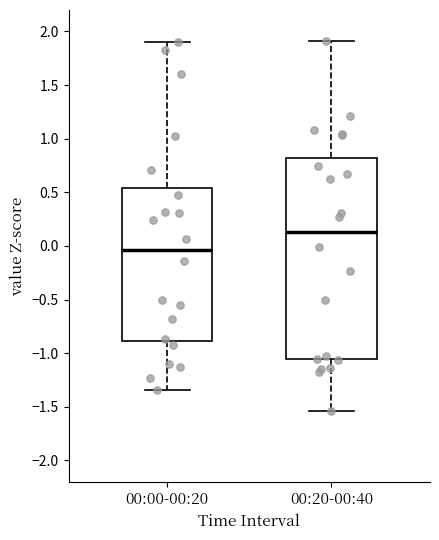

Reading left to right, read every box against the y-axis: the position of its median line, the range the box covers, and the ends of its whiskers. The values are not printed on the chart, so give them approximately, as read against the axis.

00:00-00:20: median -0.05, box -0.90 to 0.55, whiskers -1.35 to 1.90
00:20-00:40: median 0.15, box -1.05 to 0.80, whiskers -1.55 to 1.90